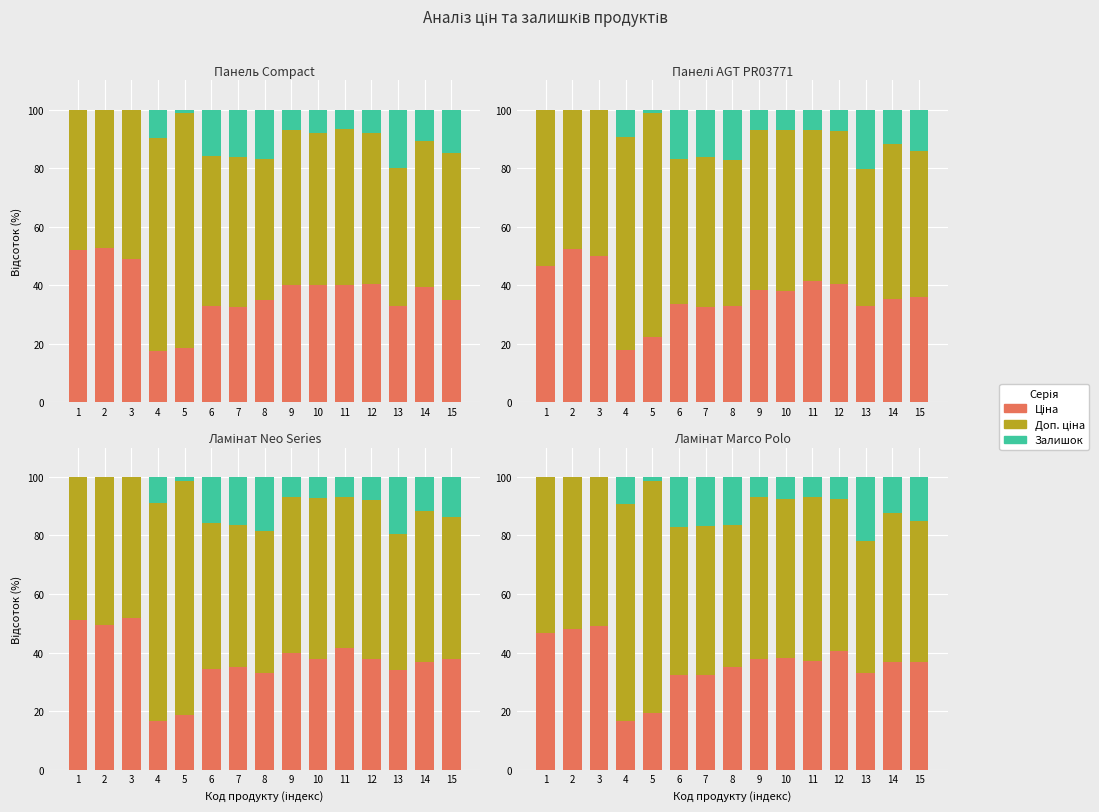

How many distinct data groups are displayed?

3